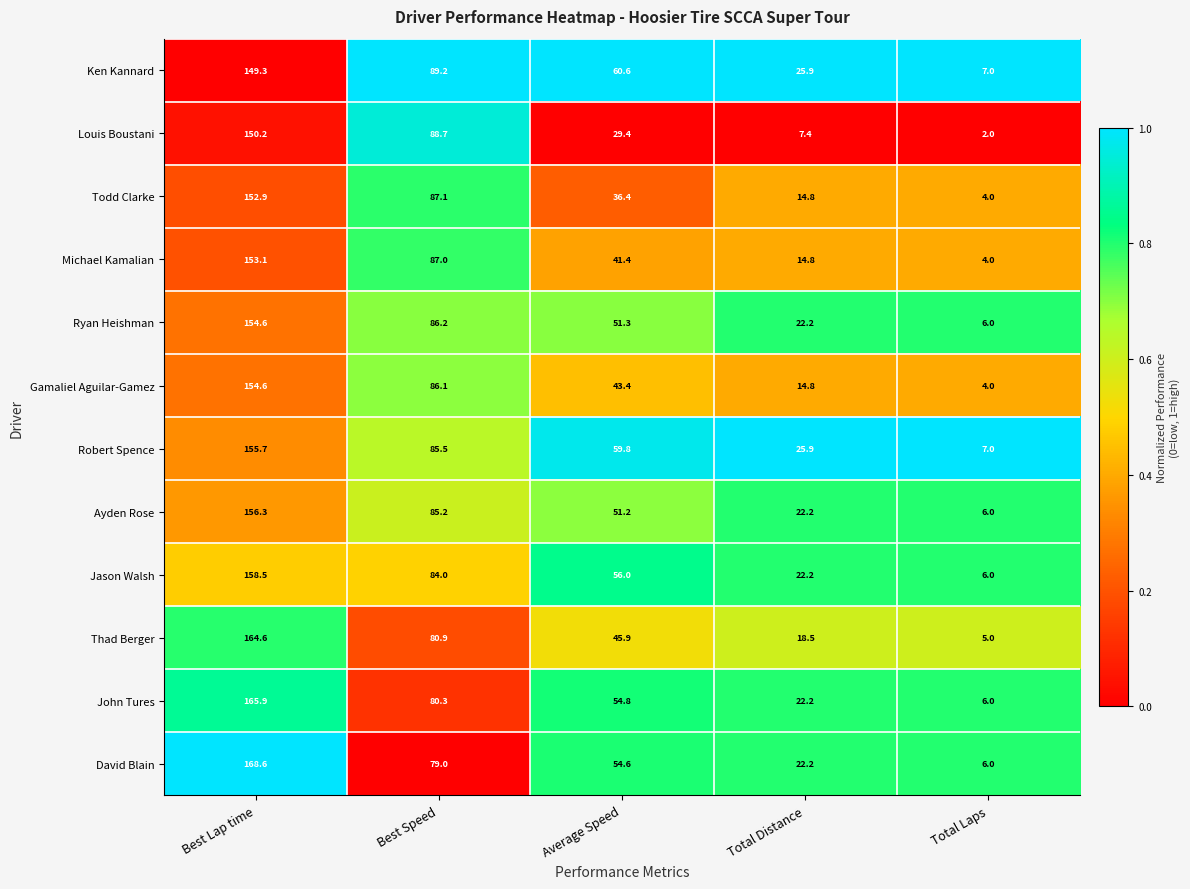

True or false: Todd Clarke has a value of 242.8 at Best Lap time.

False